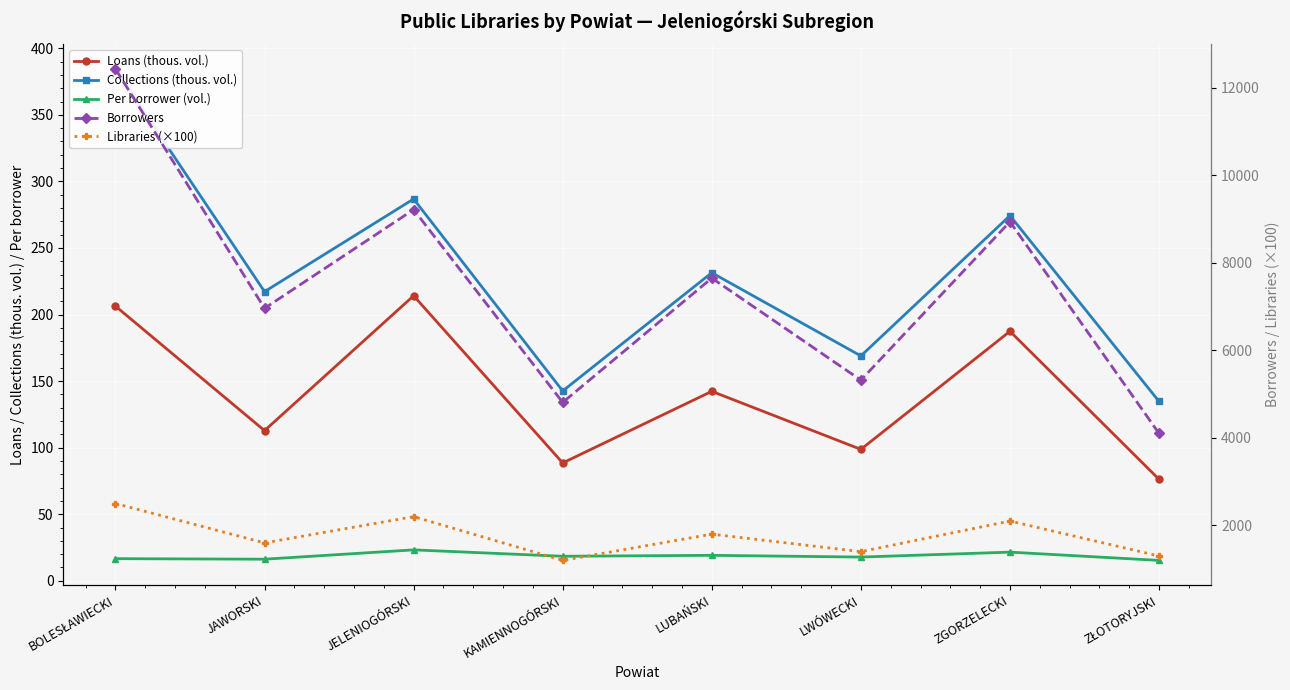

Which series has the largest range (max minus min)?

Borrowers